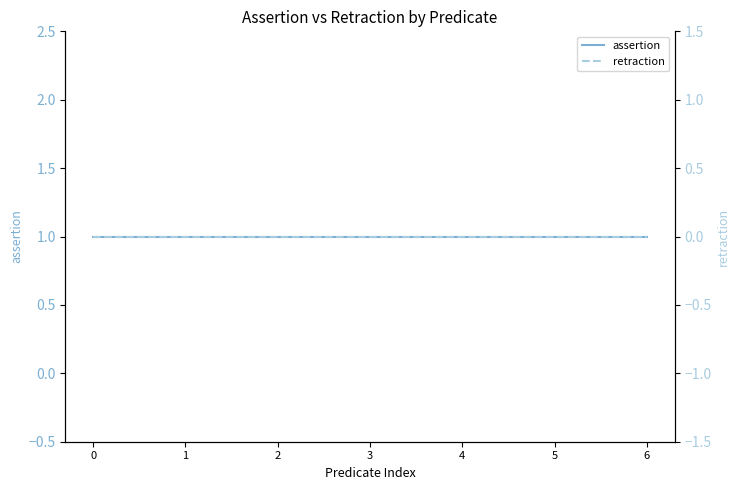

What is the maximum value for assertion?

1